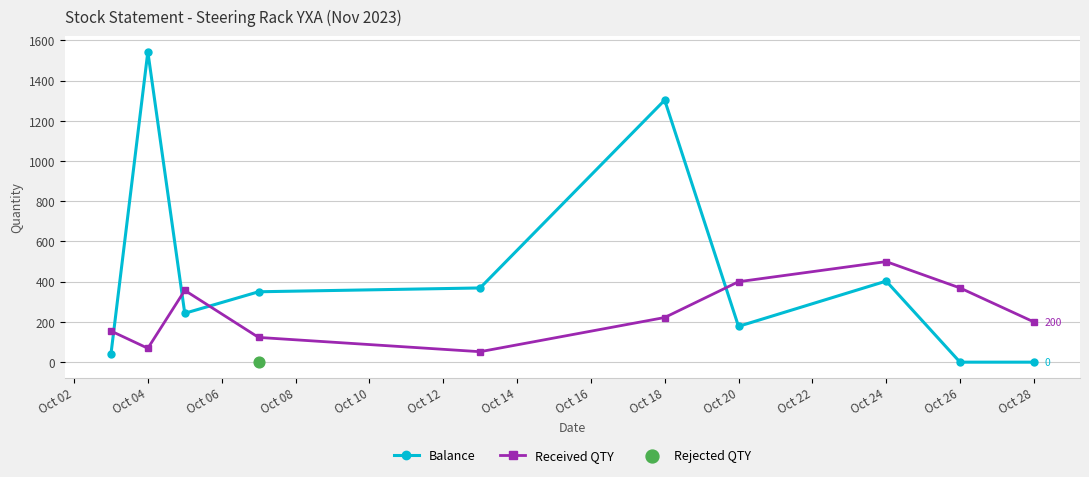

Where is the first local minimum for Received QTY?

Oct 04